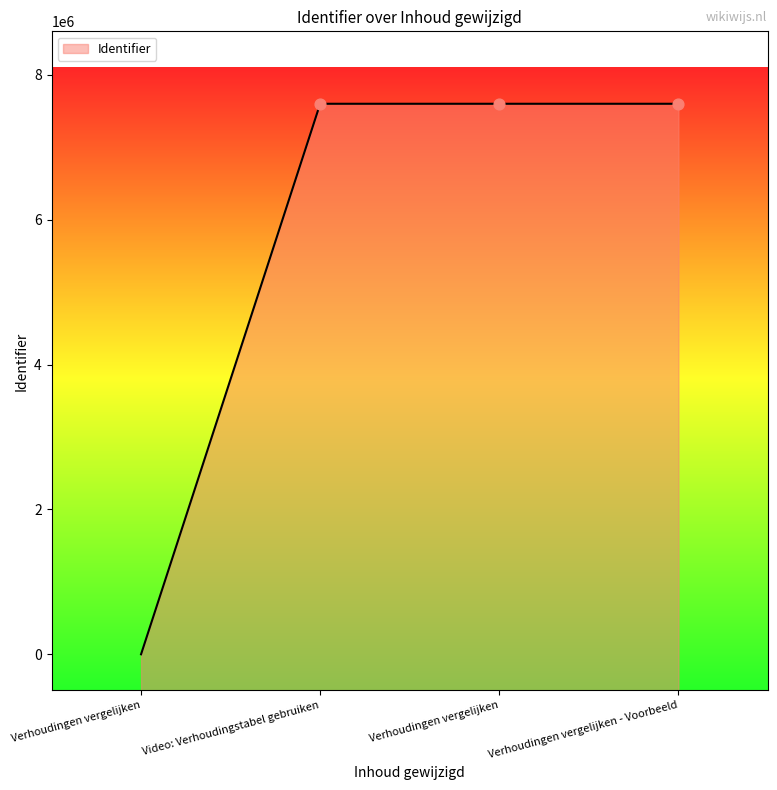

What is the change in value from Video: Verhoudingstabel gebruiken to Verhoudingen vergelijken?

+2